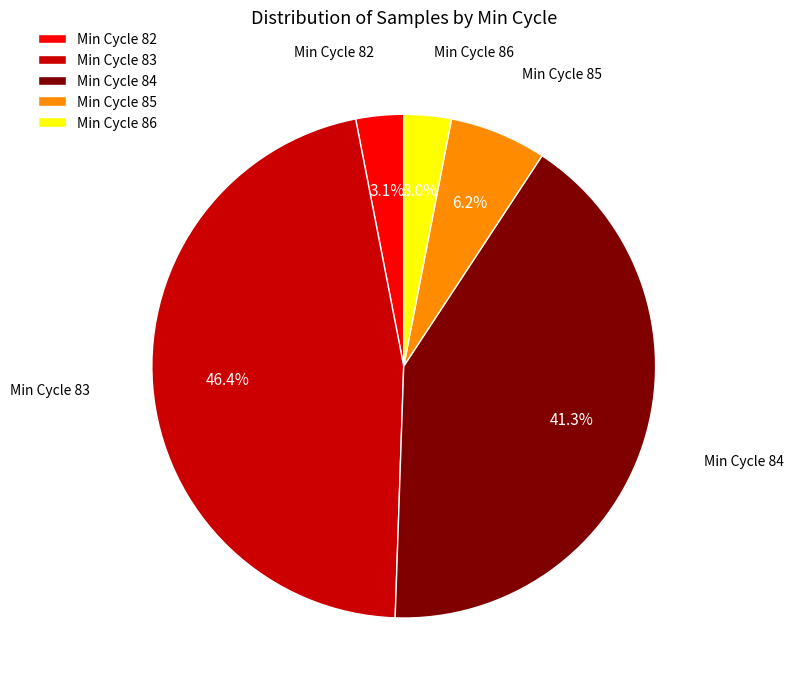

Is there a majority slice in this chart?

No